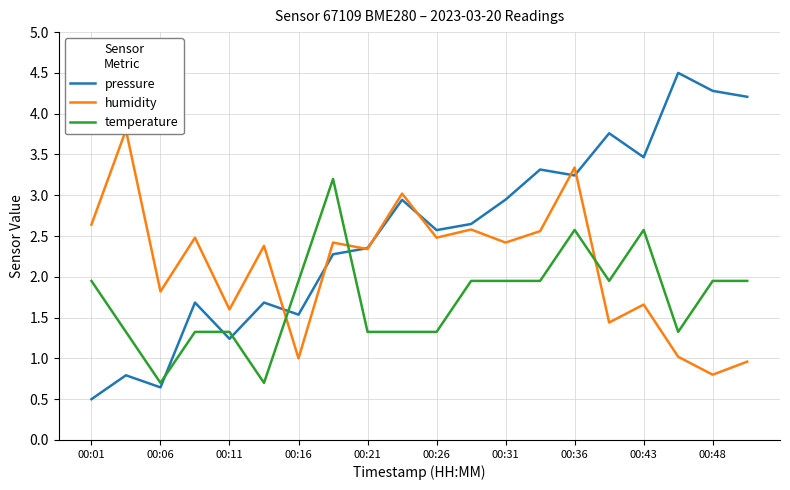

Reading left to right, list all the values displayed in this chart.

pressure: 0.5	0.8	0.6	1.7	1.2	1.7	1.5	2.3	2.4	2.9	2.6	2.6	2.9	3.3	3.2	3.8	3.5	4.5	4.3	4.2
humidity: 2.6	3.8	1.8	2.5	1.6	2.4	1.0	2.4	2.3	3.0	2.5	2.6	2.4	2.6	3.3	1.4	1.7	1.0	0.8	1.0
temperature: 1.9	1.3	0.7	1.3	1.3	0.7	1.9	3.2	1.3	1.3	1.3	1.9	1.9	1.9	2.6	1.9	2.6	1.3	1.9	1.9